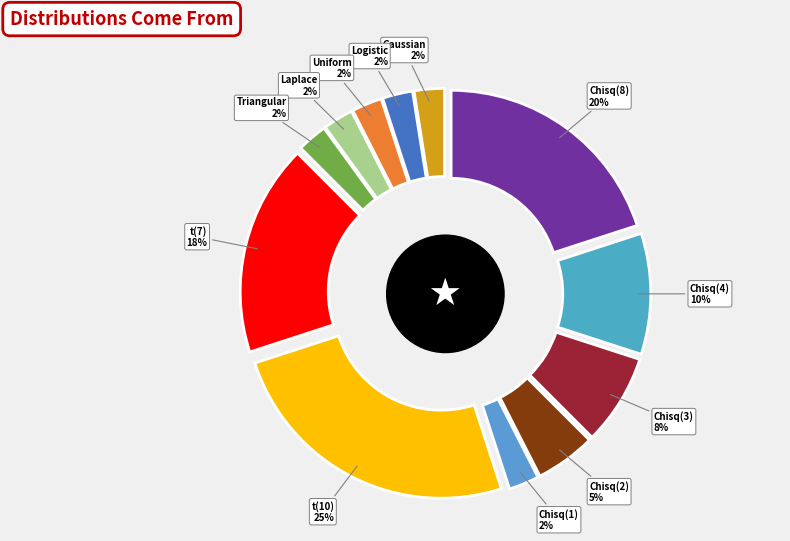

What percentage is NOT represented by Uniform?

97.5%